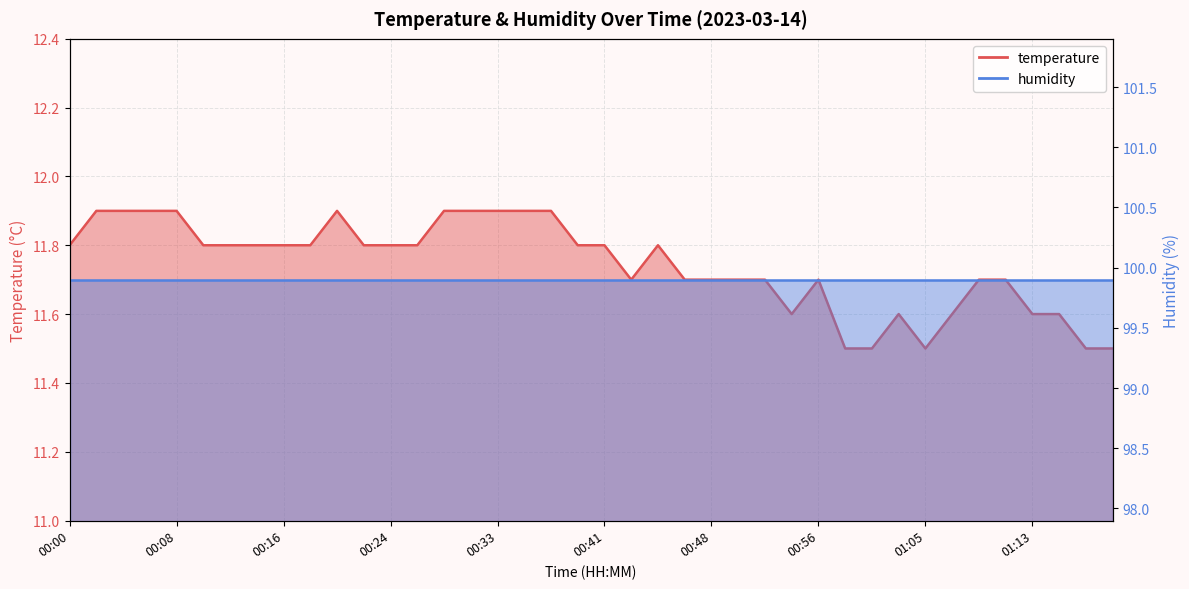

What is the label of the 17th point from the right?

00:46